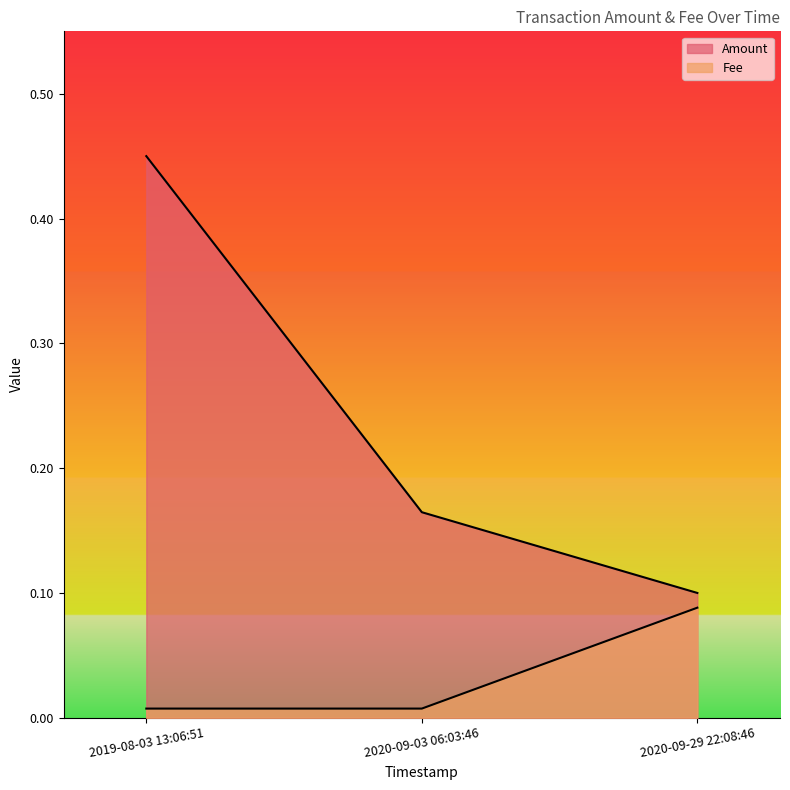

What position from the left is 2019-08-03 13:06:51?

1